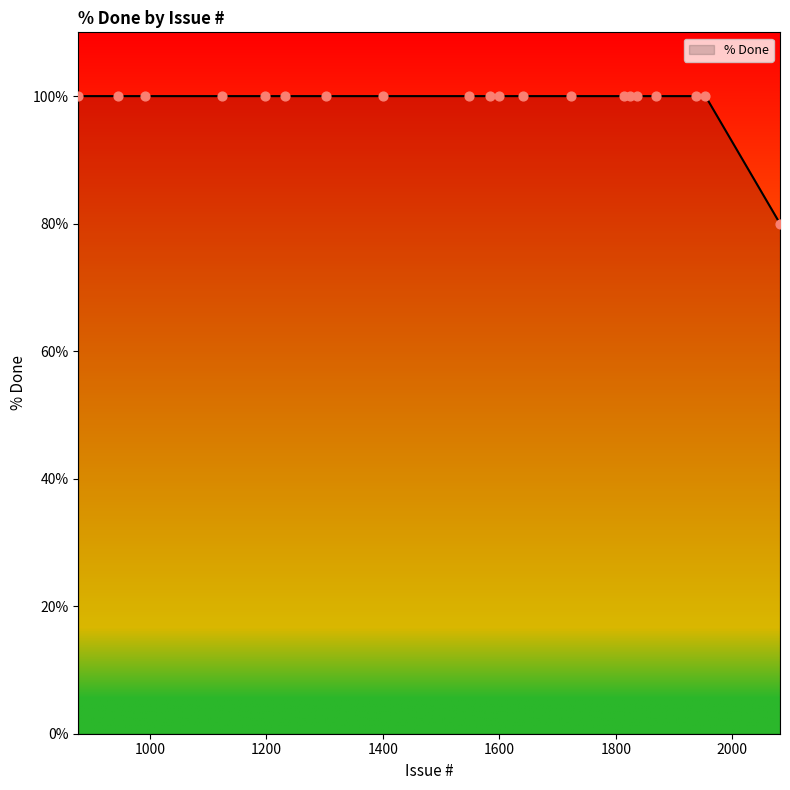

What is the difference between the maximum and minimum values?

20